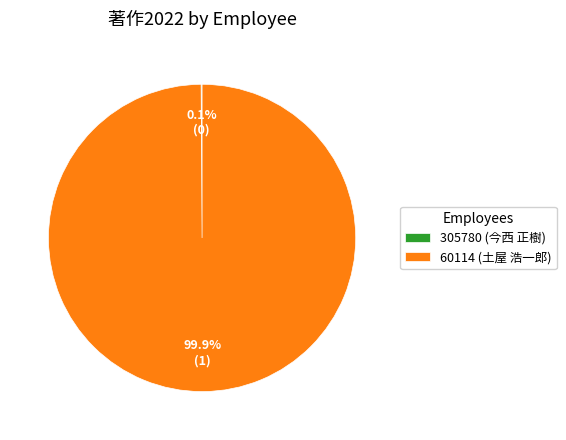

What percentage is the 60114 (土屋 浩一郎) slice, to the nearest percent?

100%